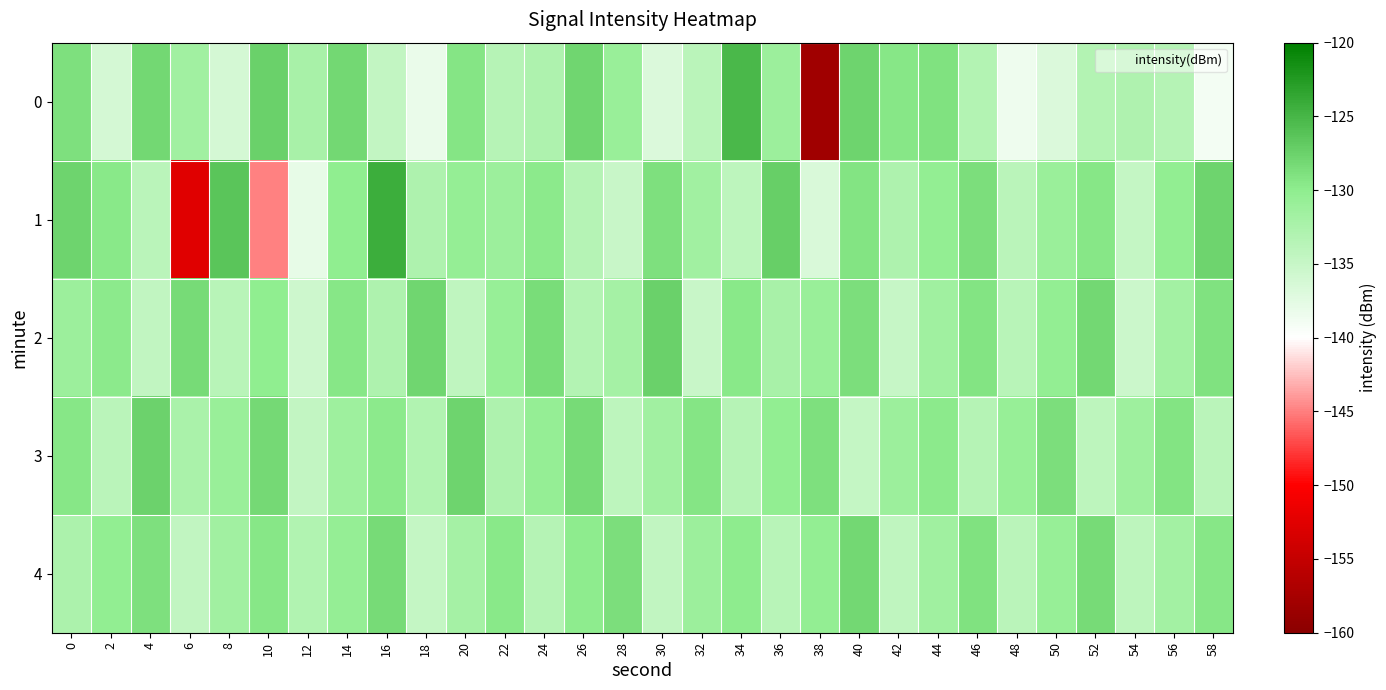

What is the minimum value shown in the chart?

-158.0